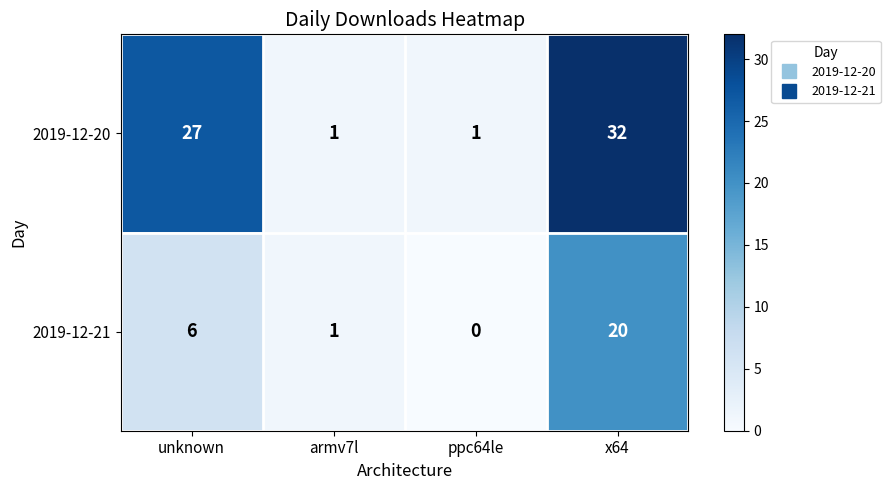

What is the sum of the 2019-12-21 values at x64 and unknown?

26